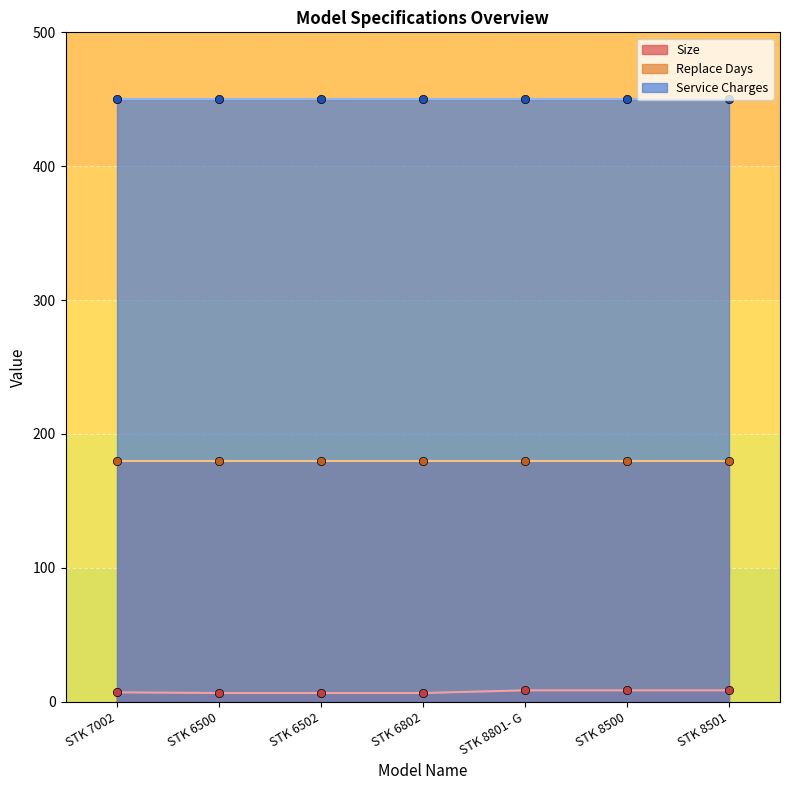

True or false: Service Charges has a value of 450.0 at STK 8500.

True